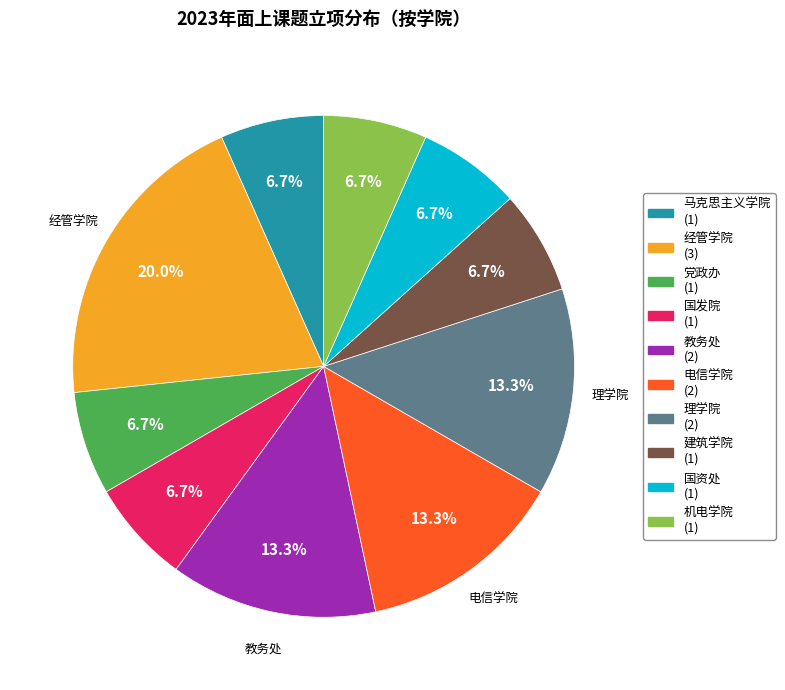

Between 国资处 and 教务处, which is larger?

教务处